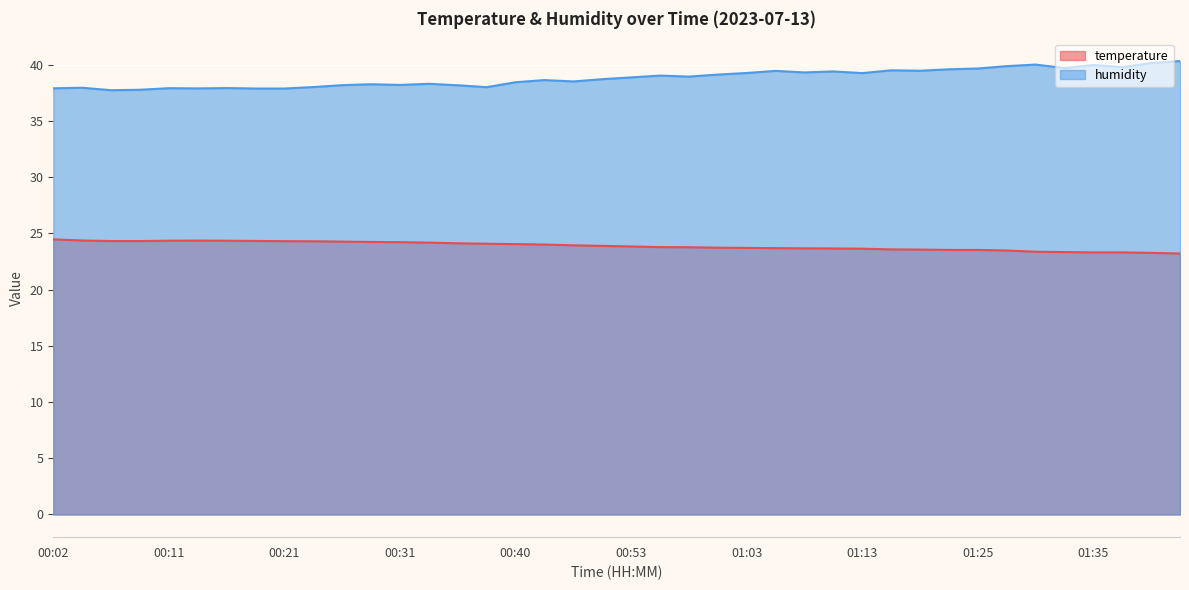

At which label does humidity reach its peak?

01:42